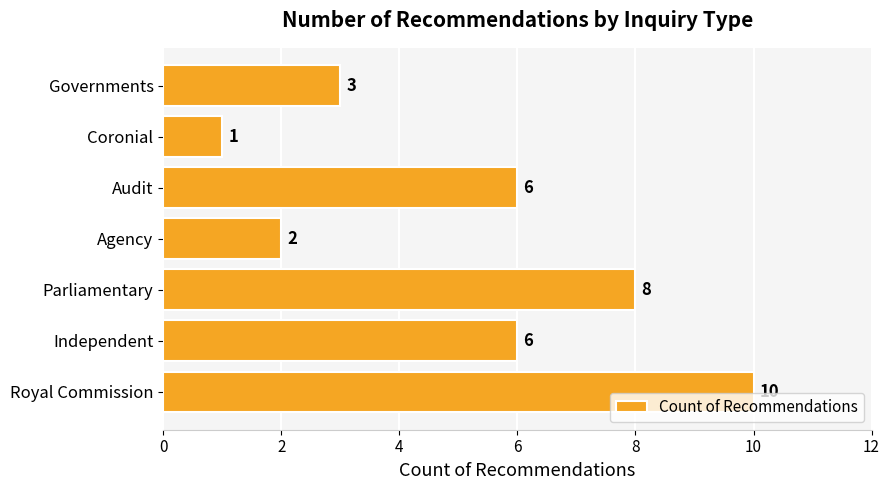

How many data points are less than 6?

3